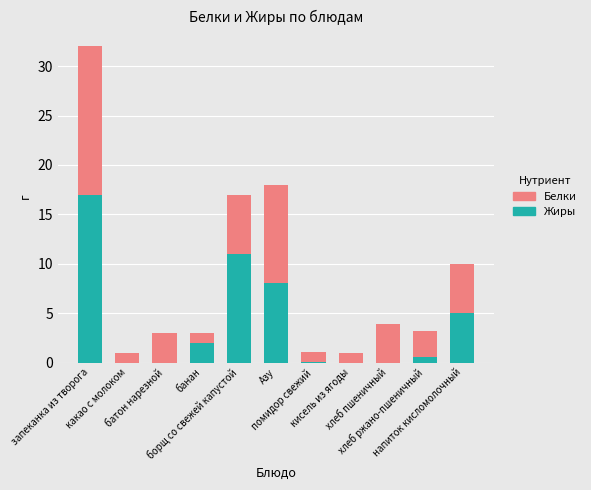

Are the bars horizontal?

No